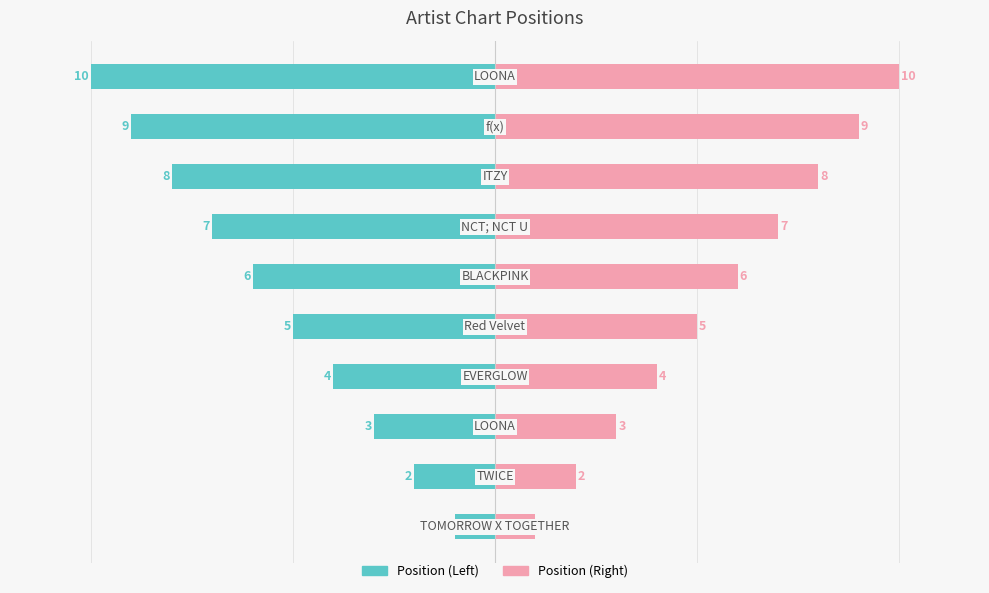

How many groups of bars are there?

10